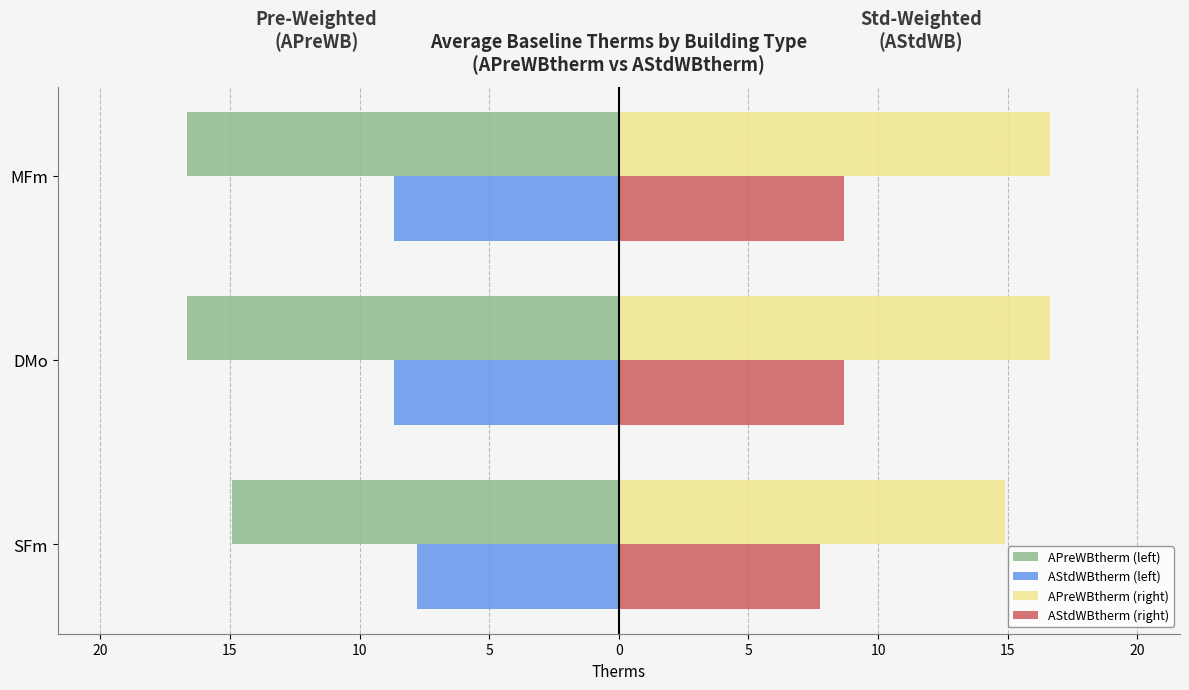

Which series has the largest total across all categories?

APreWBtherm (right)